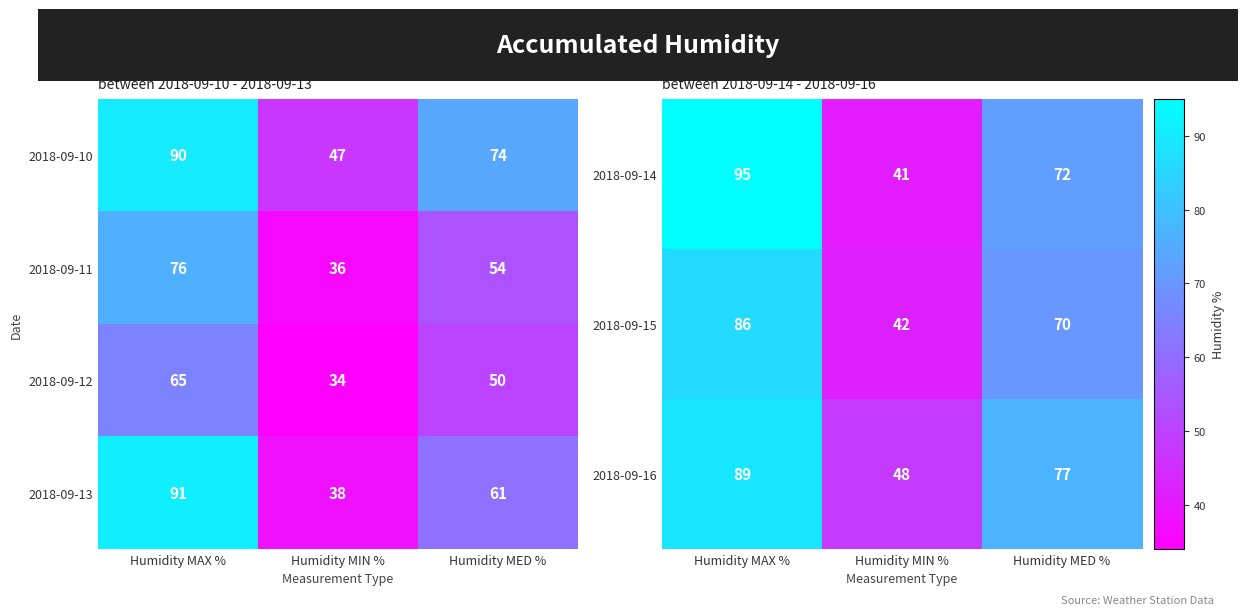

The value of 2018-09-15 at Humidity MED % is 70. True or false?

True